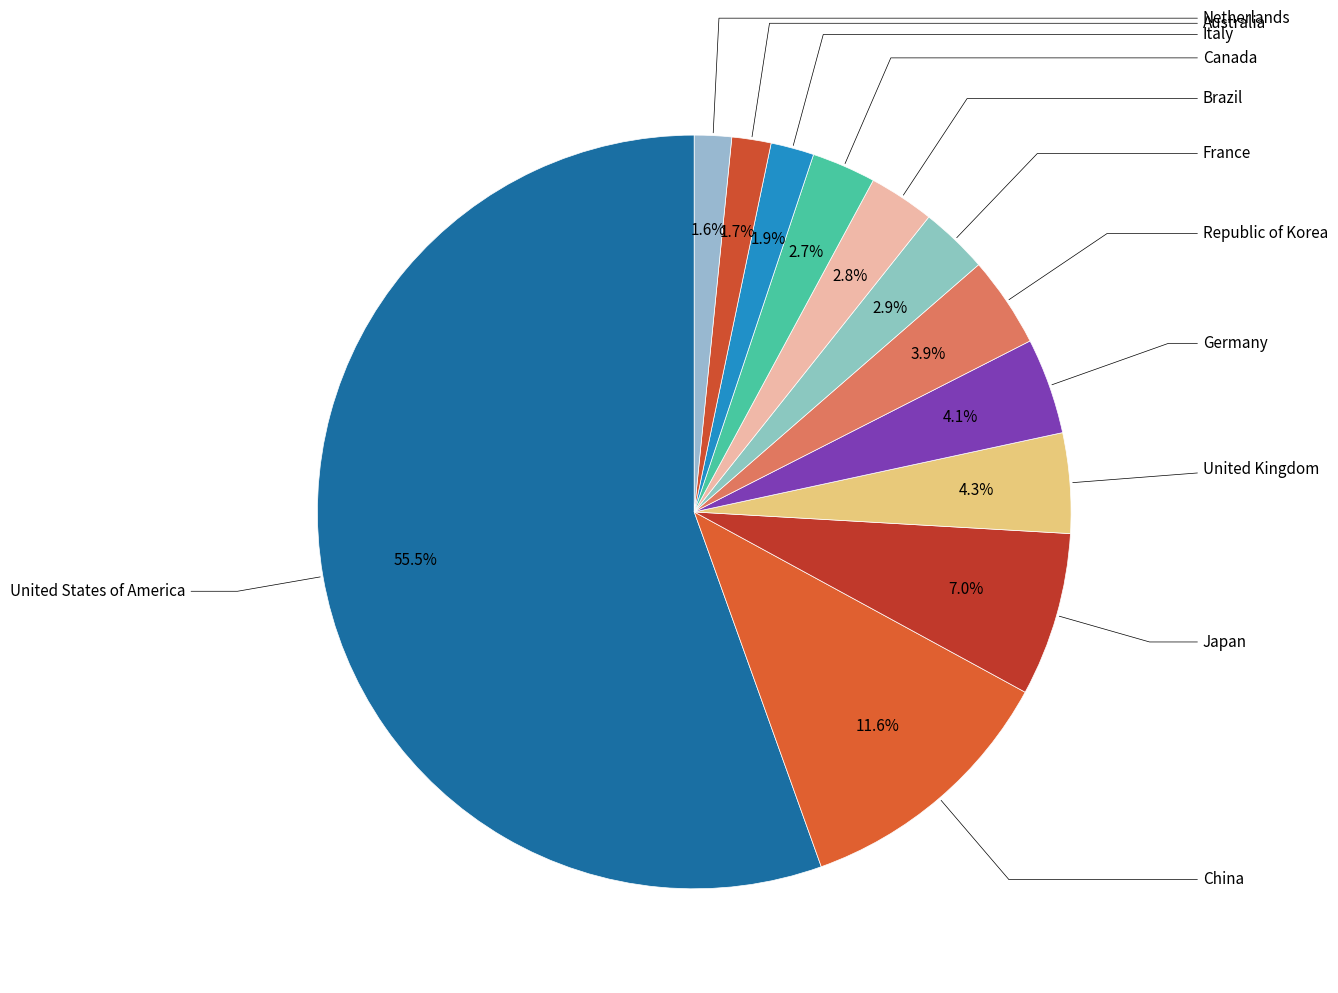

Which slice is the largest?

United States of America